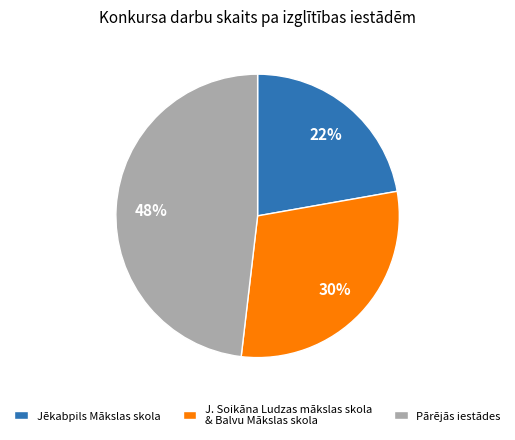

True or false: Jēkabpils Mākslas skola accounts for 35% of the total.

False